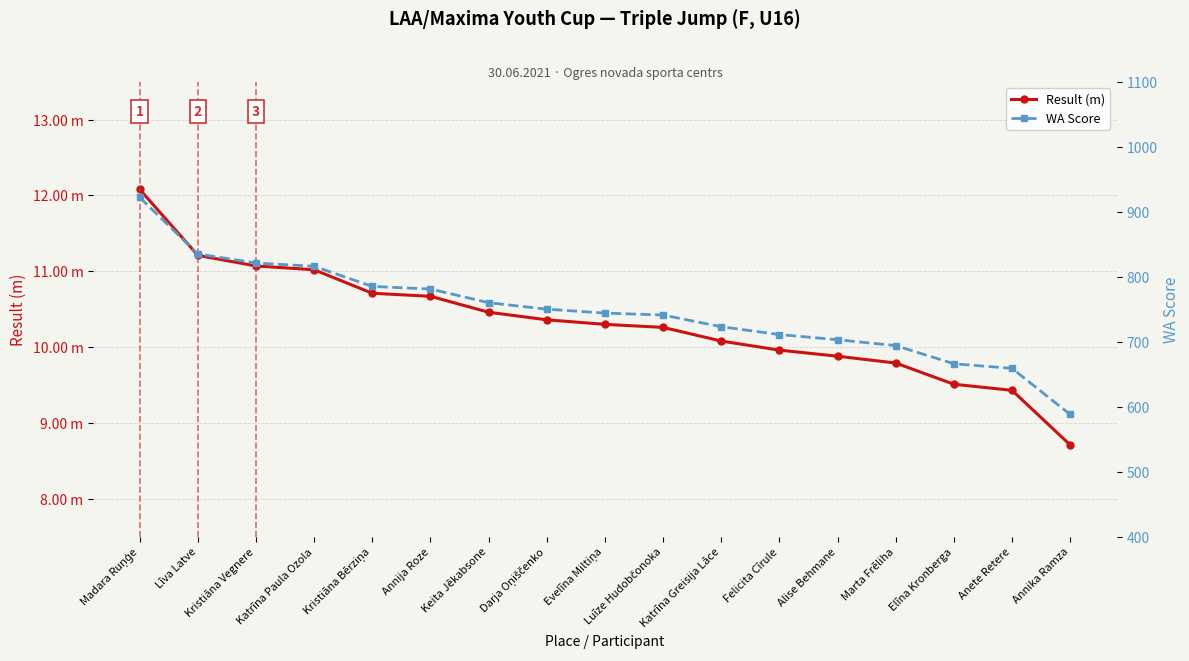

What is the lowest value of the Result (m) series?

8.7